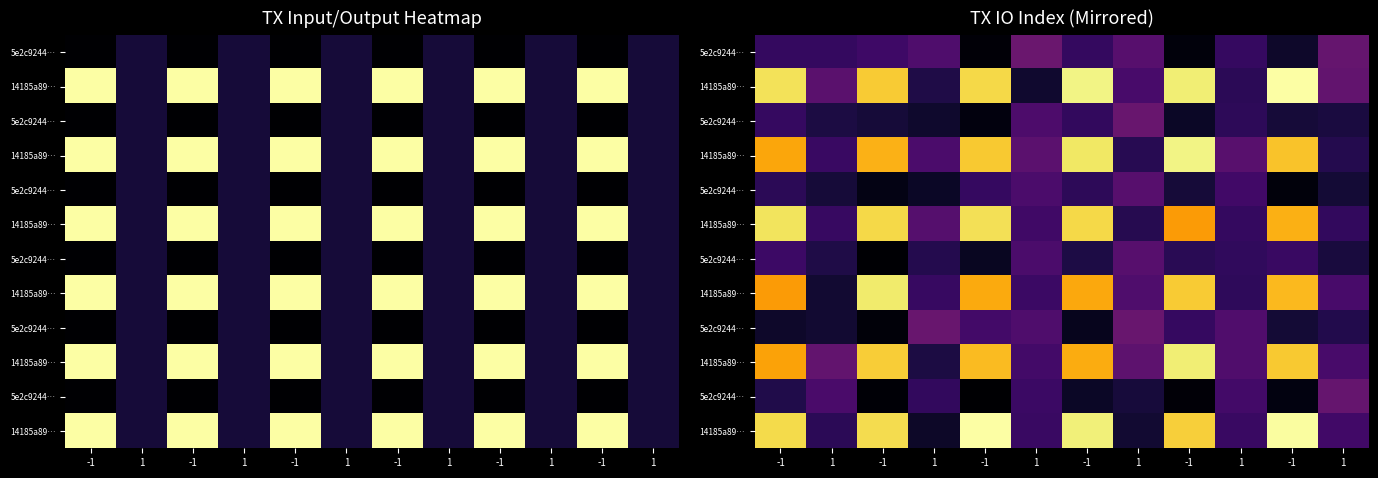

What is the maximum value shown in the chart?

12.9